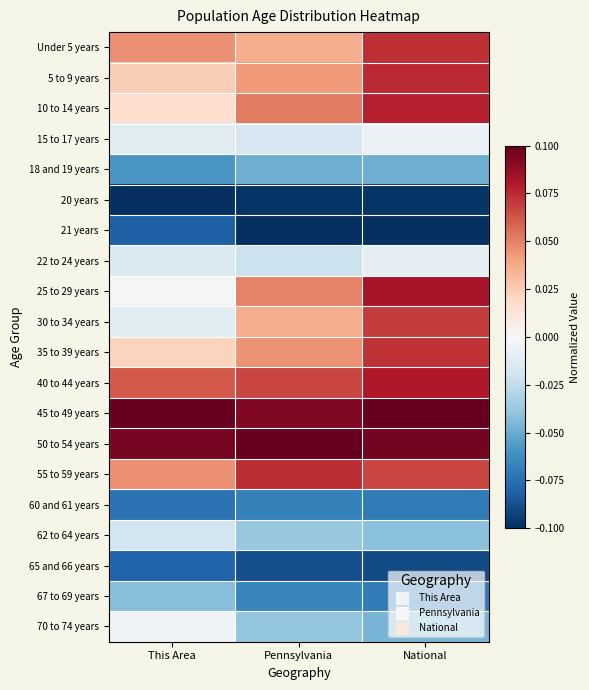

Between This Area and National, which is larger?

National